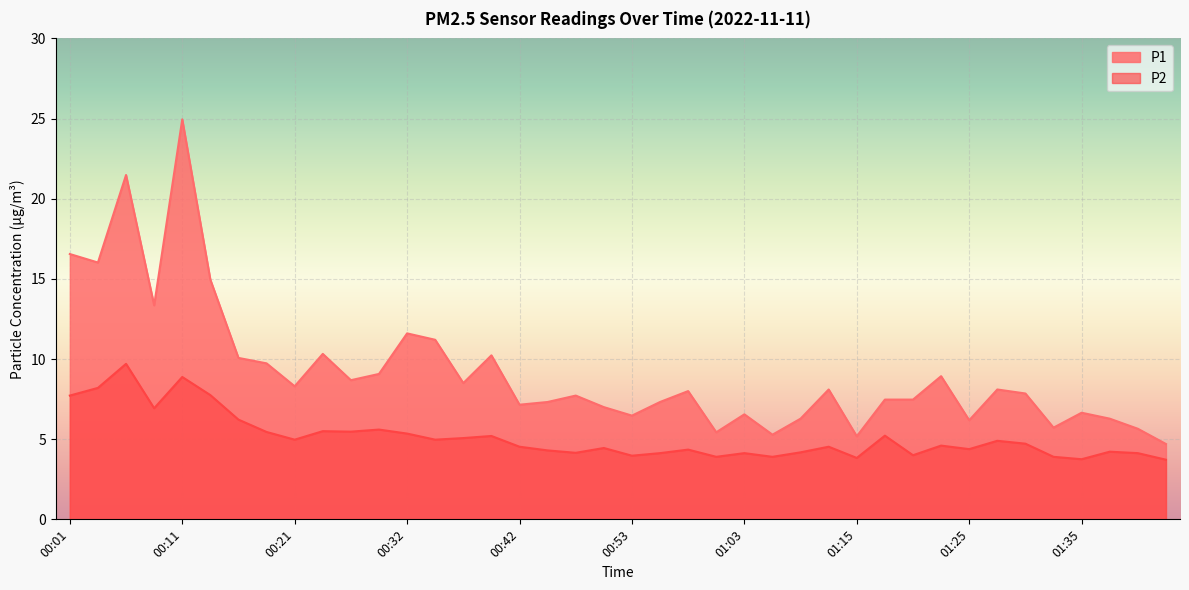

Which has a higher value, 00:16 or 01:28?

00:16